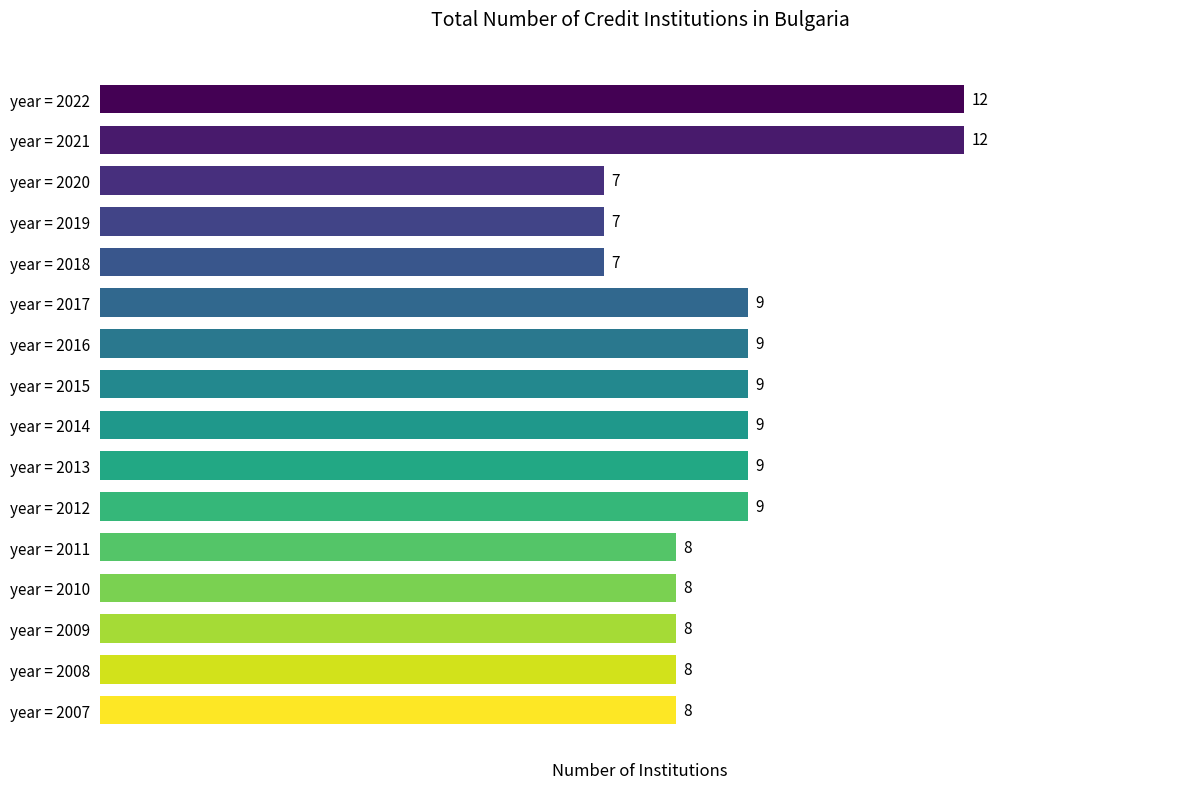

What value does the data have at year = 2014?

9